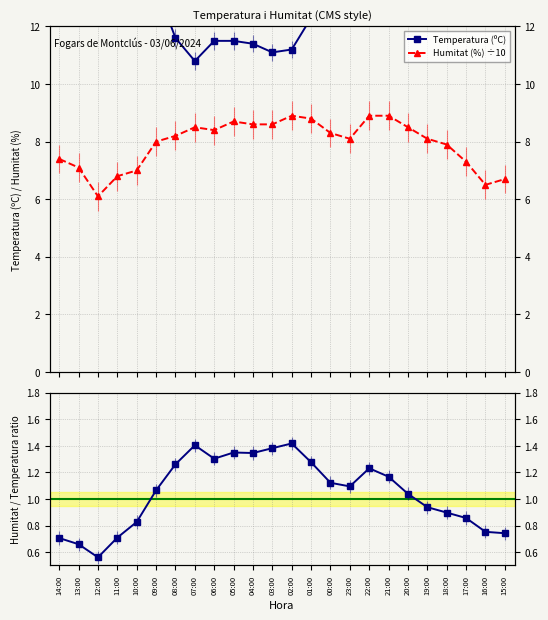

List the series in order of their peak value, highest first.

Temperatura (ºC), Humitat (%) ÷10, Hum/Temp ratio